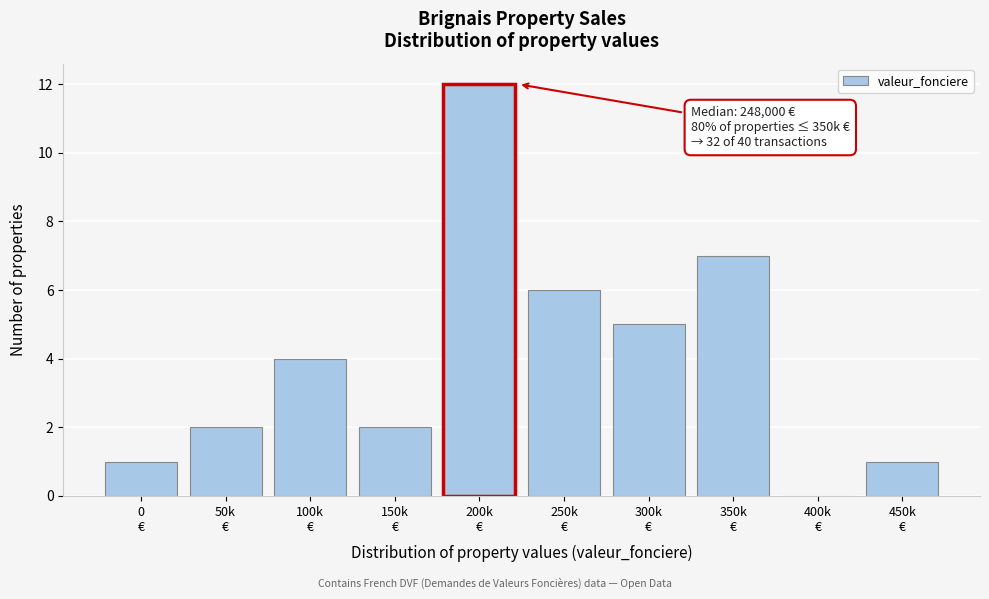

What is the sum of all values?

40